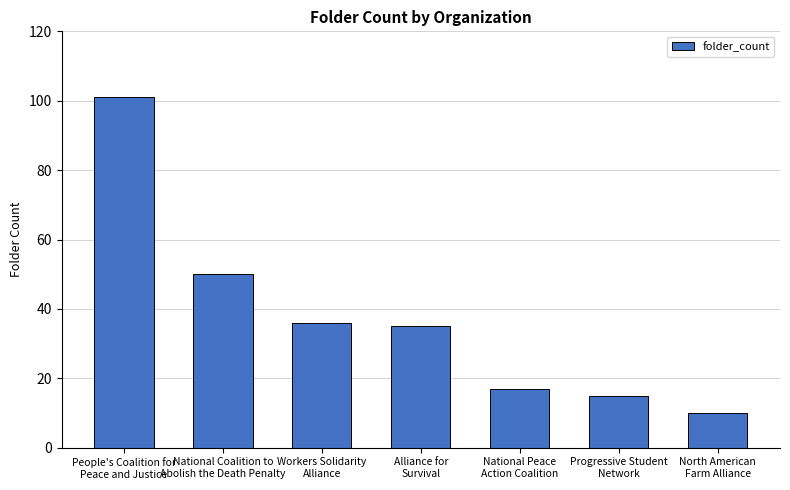

Which category has the highest value across all series?

People's Coalition for
Peace and Justice